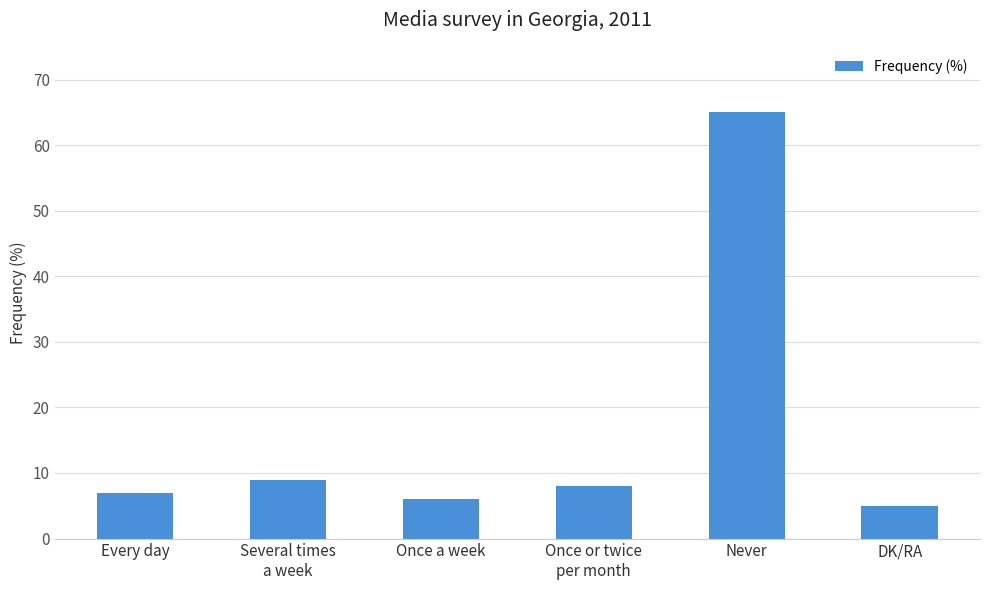

What is the difference between the maximum and minimum values?

60